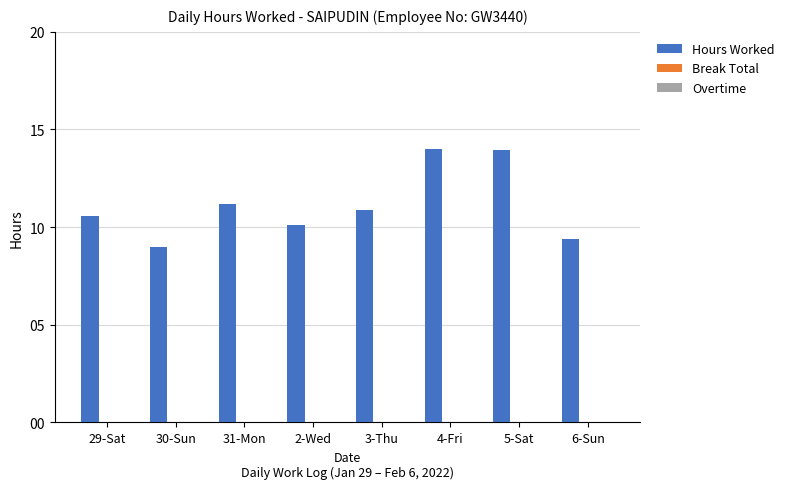

What is the approximate value at 2-Wed?

10.1